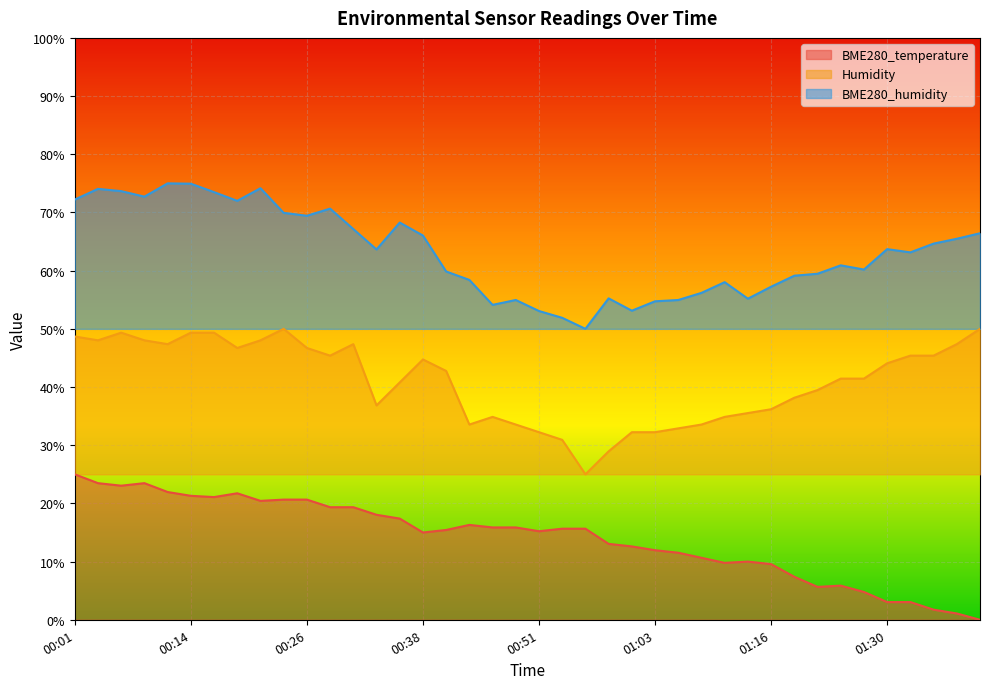

How many interior local valleys does the Humidity series have?

7